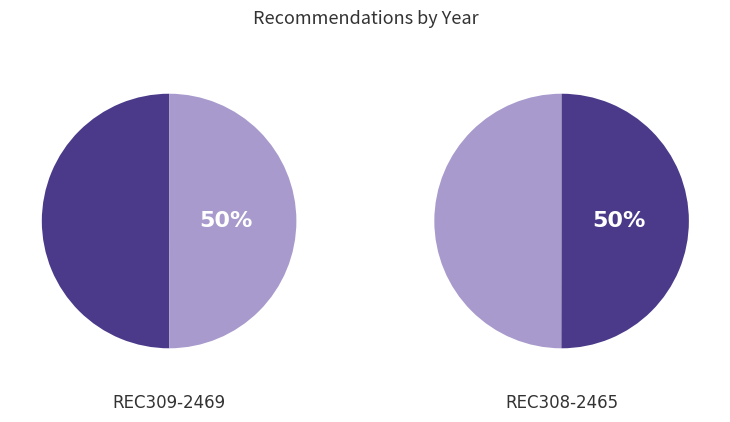

Count the number of slices in the pie.

2